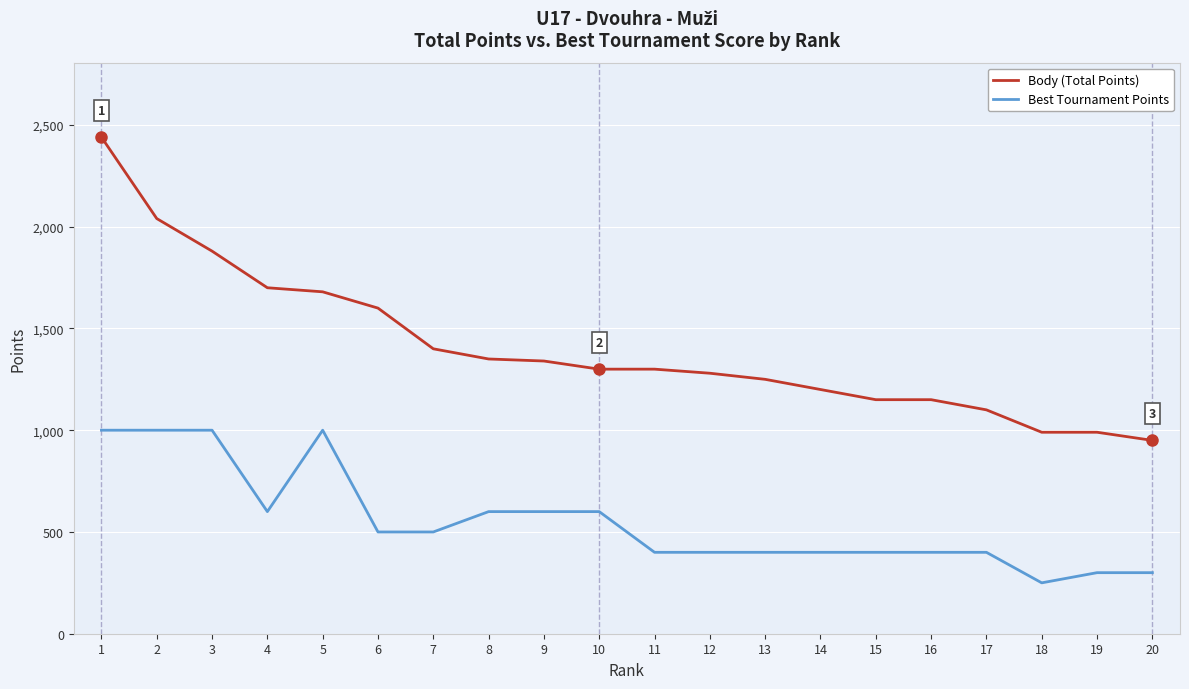

True or false: Best Tournament Points and Body (Total Points) intersect in this chart.

False